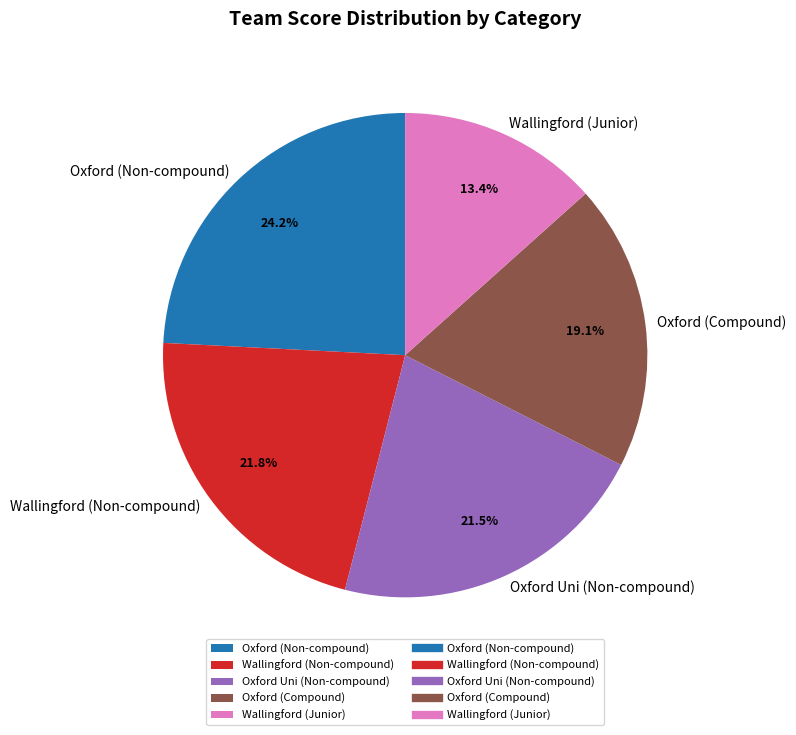

Does Wallingford (Junior) account for over 50% of the chart?

No